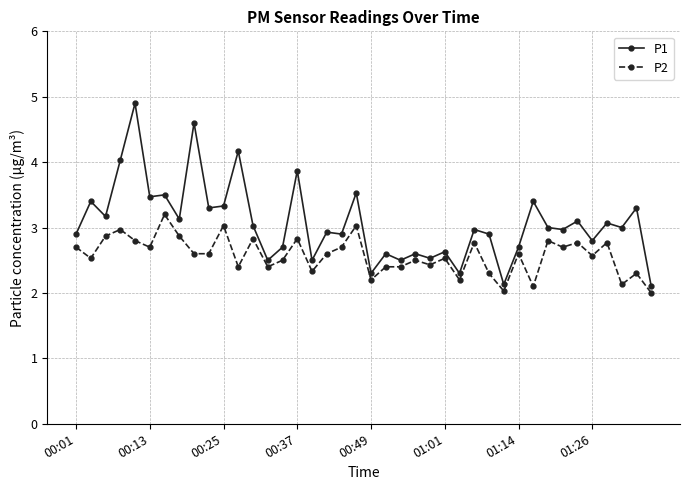

Which series has the largest total across all categories?

P1